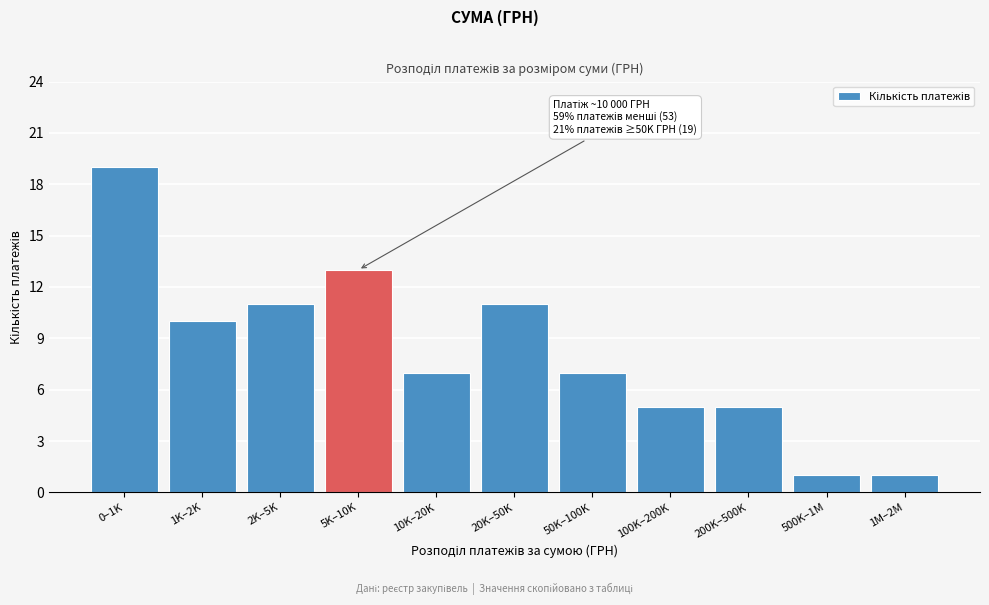

Reading left to right, extract all data points from this chart.

0–1K=19	1K–2K=10	2K–5K=11	5K–10K=13	10K–20K=7	20K–50K=11	50K–100K=7	100K–200K=5	200K–500K=5	500K–1M=1	1M–2M=1